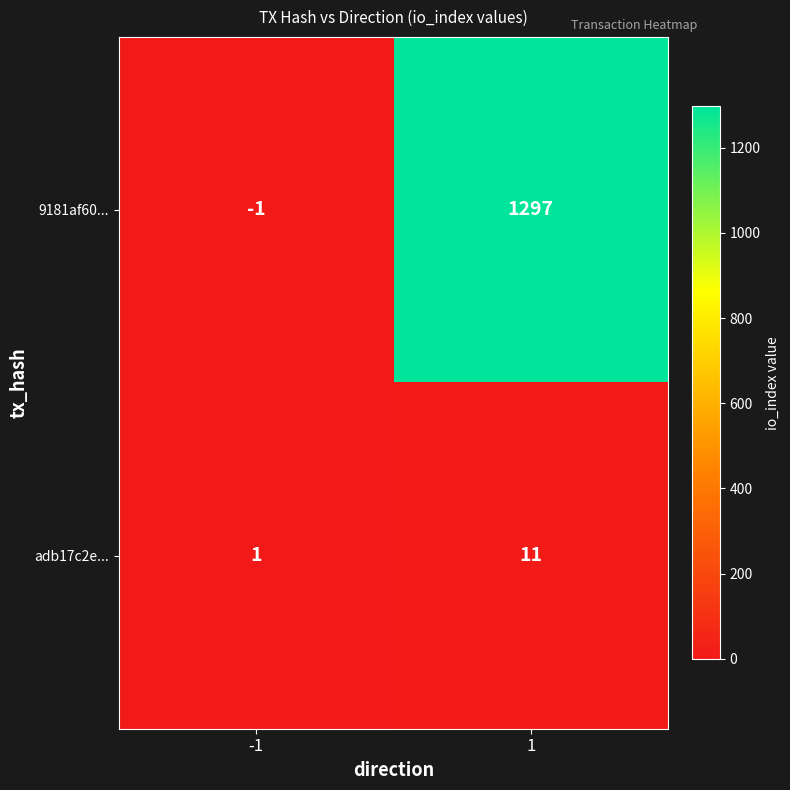

Rank the series at -1 from lowest to highest value.

9181af60..., adb17c2e...